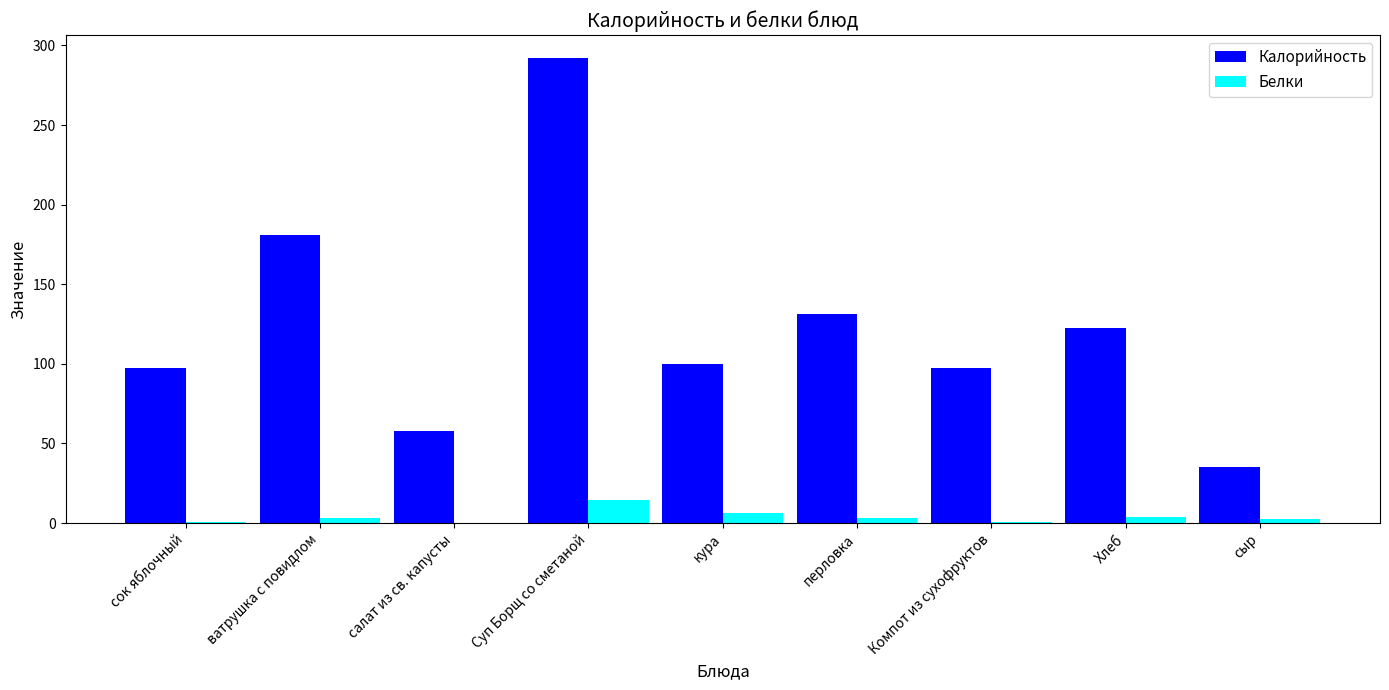

What is the sum of the Белки values at салат из св. капусты and кура?

6.4